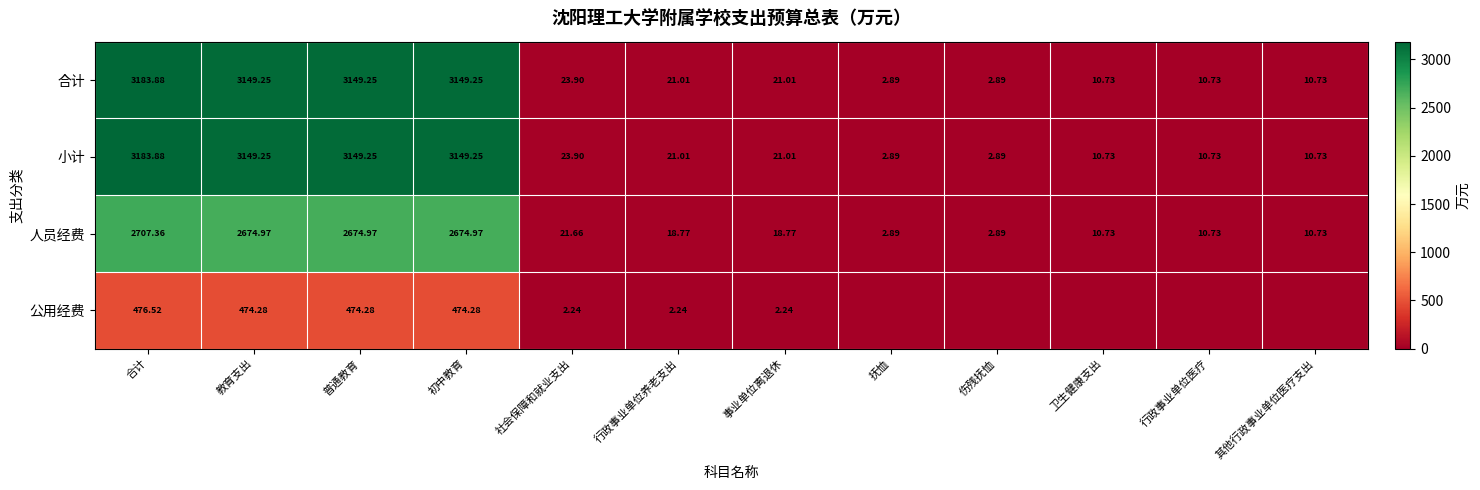

At which label does 合计 reach its peak?

合计